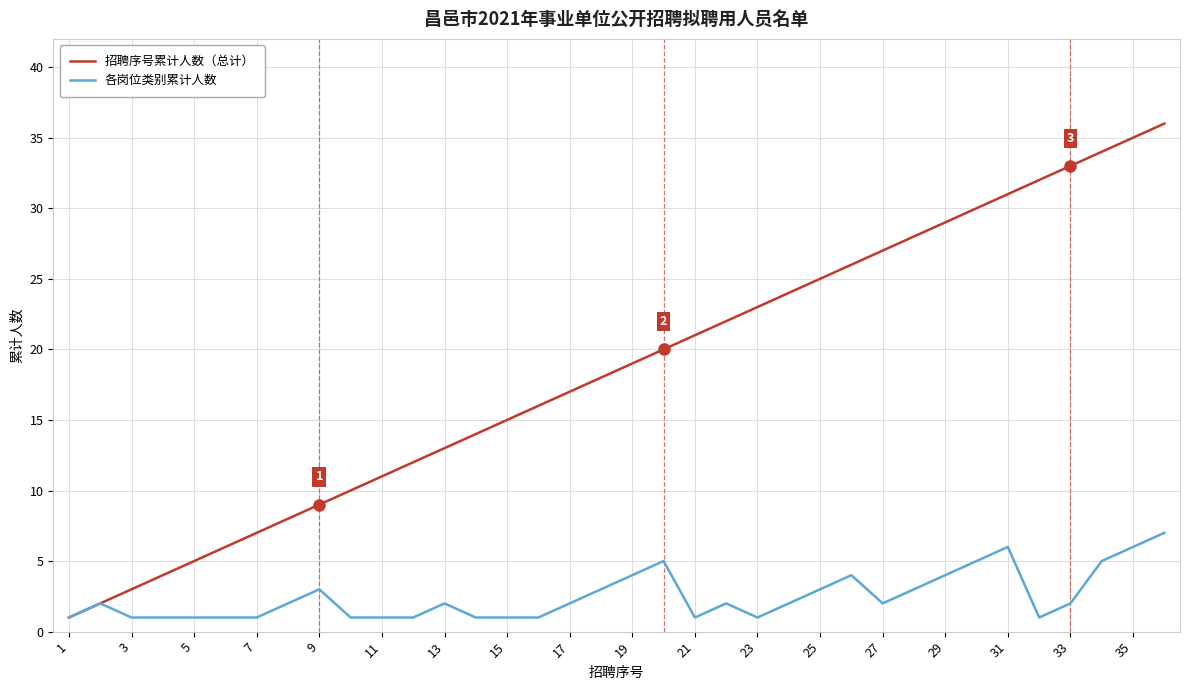

Which series has the widest spread of values?

招聘序号累计人数（总计）